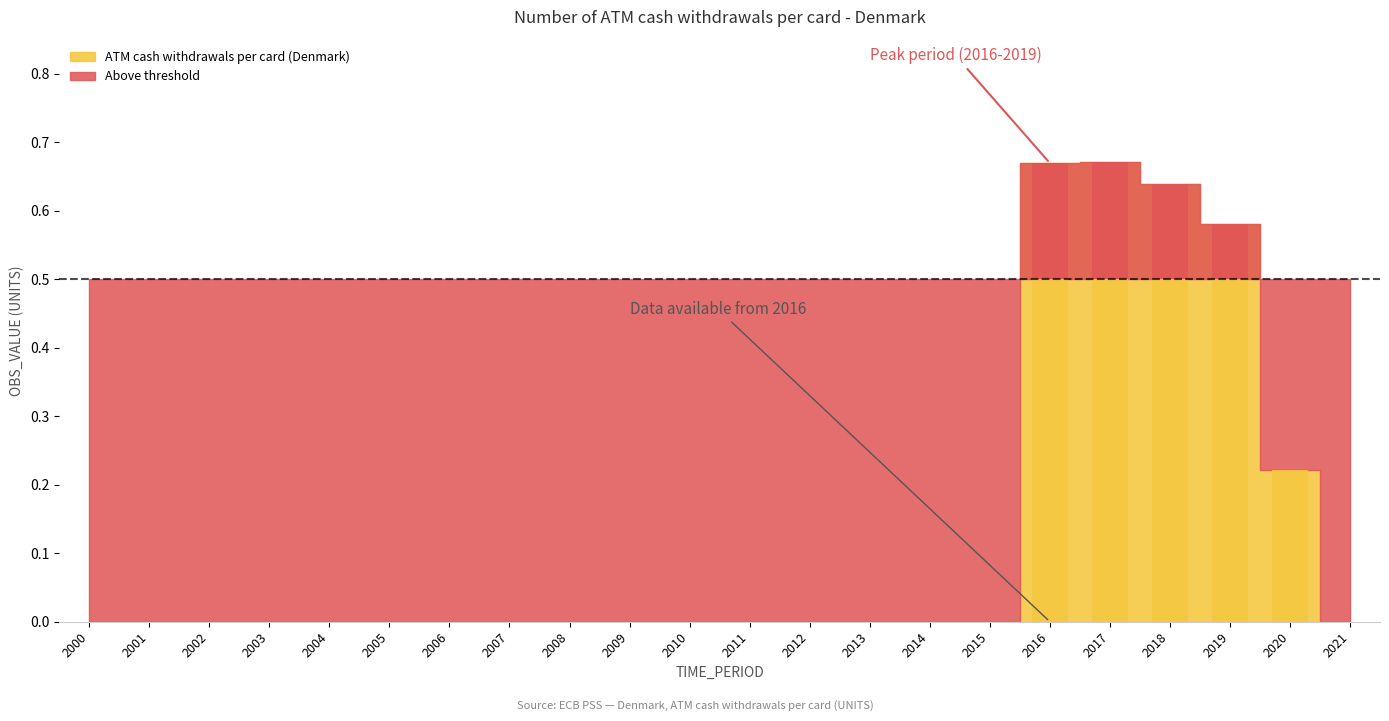

What is the greatest value displayed?

0.7